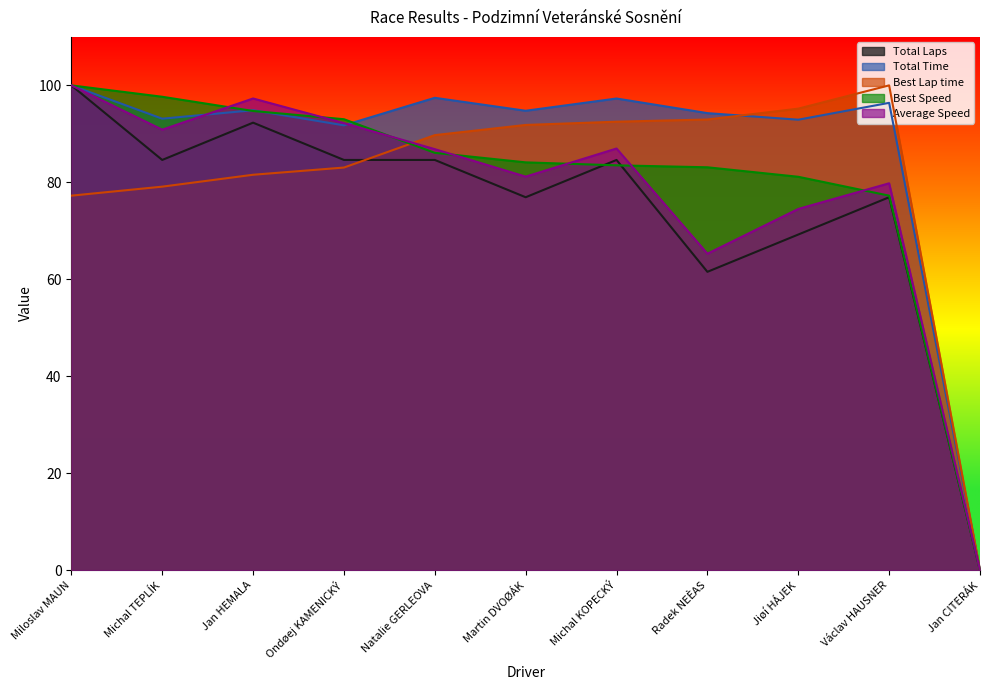

True or false: Best Lap time and Average Speed cross at least once.

True